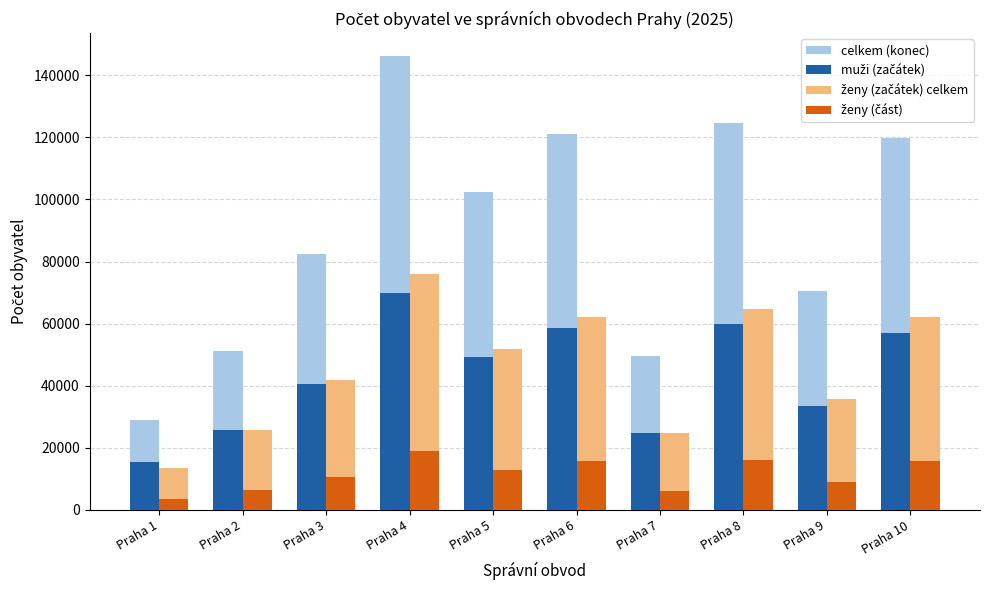

How many groups of bars are there?

10